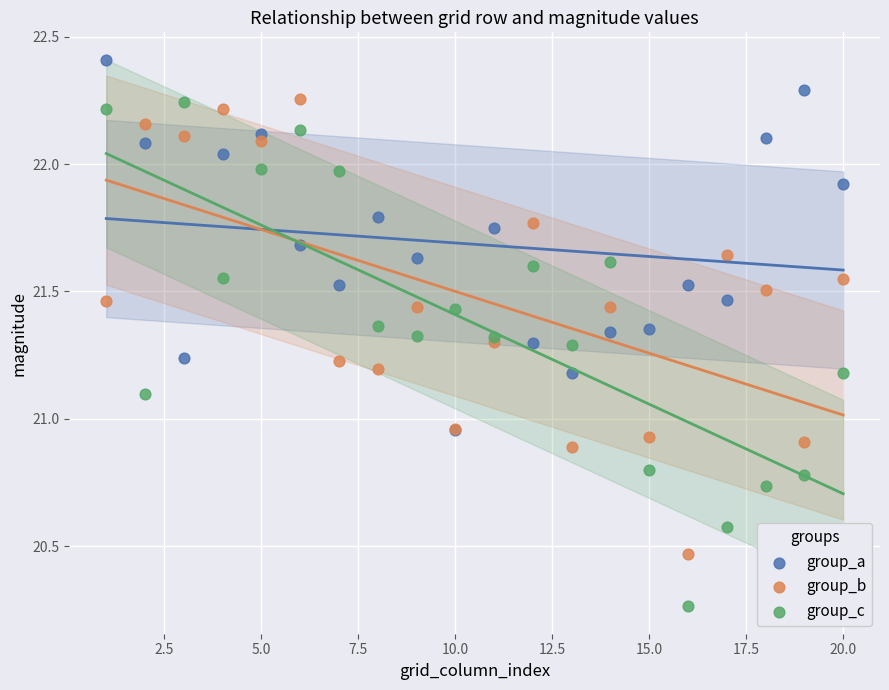

Which series has the largest Y range (max minus min)?

group_c